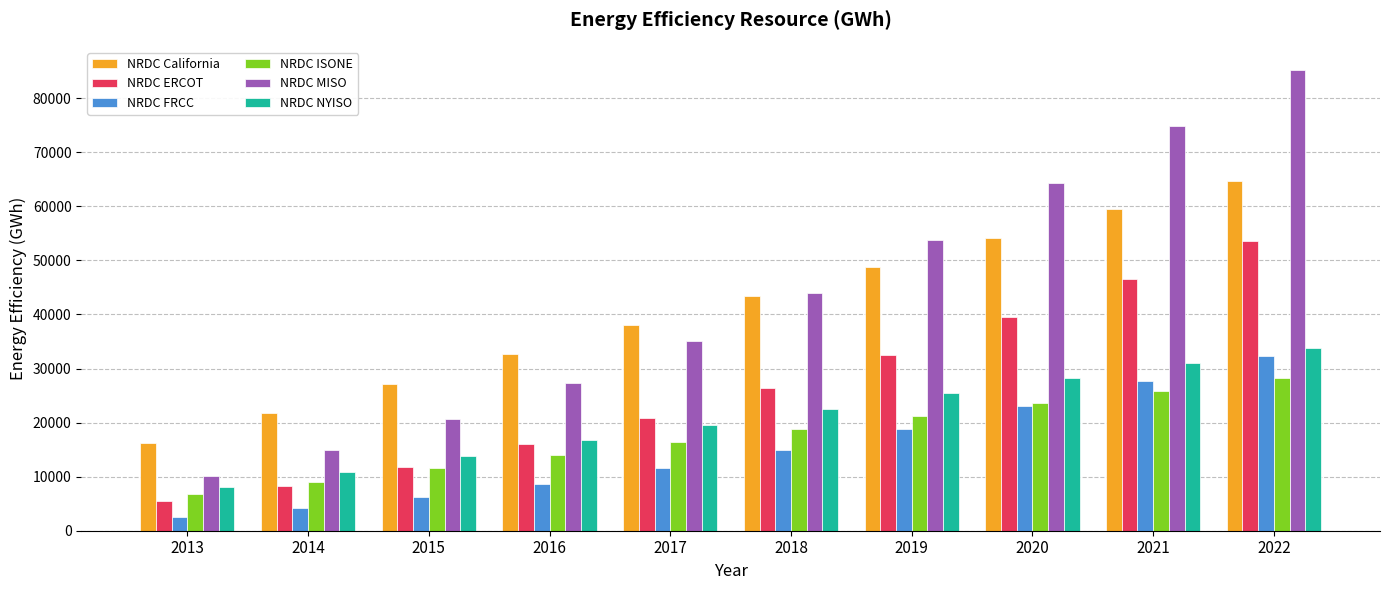

What is the difference between the second highest and minimum values in the NRDC ERCOT series?

41093.9